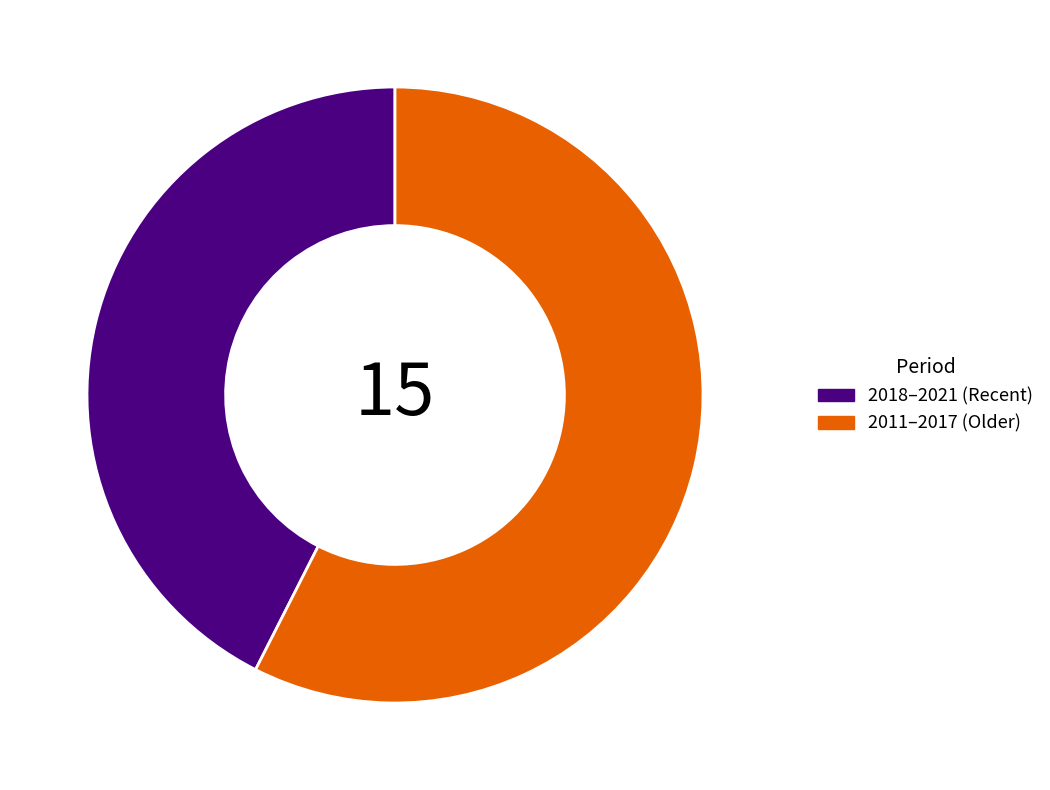

Approximately how many times larger is the value at 2018–2021 (Recent) compared to 2011–2017 (Older)?

0.7